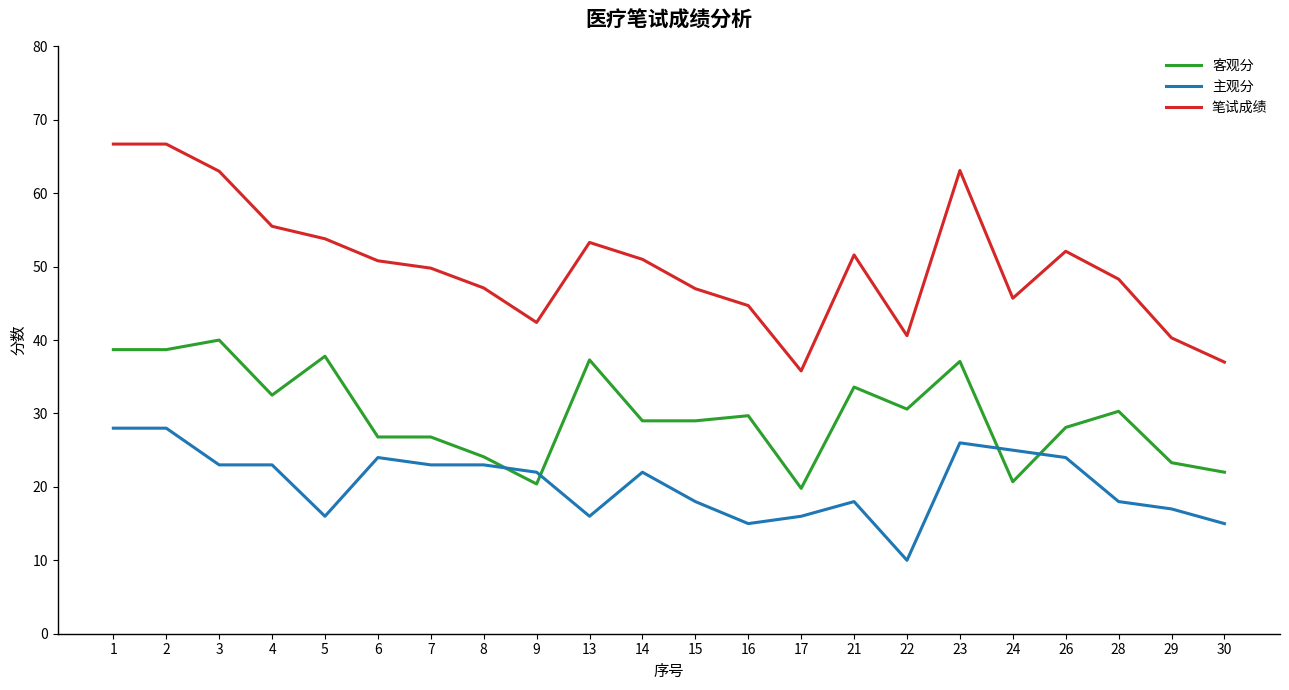

True or false: 客观分 and 笔试成绩 intersect in this chart.

False